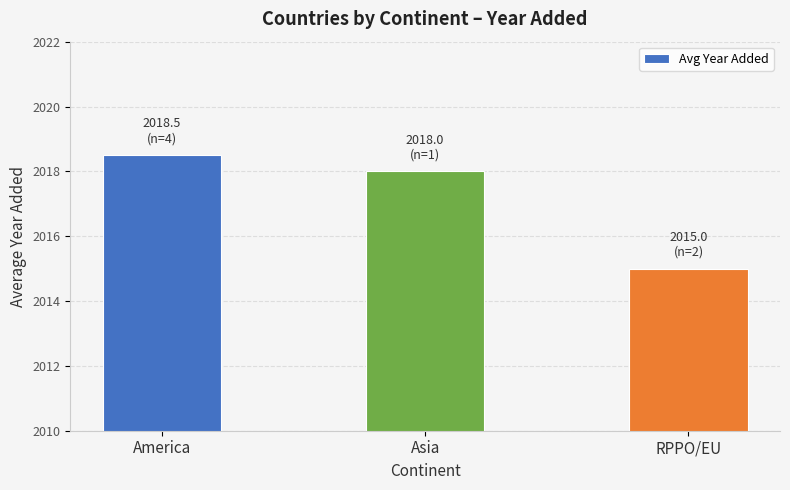

Reading left to right, transcribe all the data shown in this chart.

America=2018.5	Asia=2018.0	RPPO/EU=2015.0